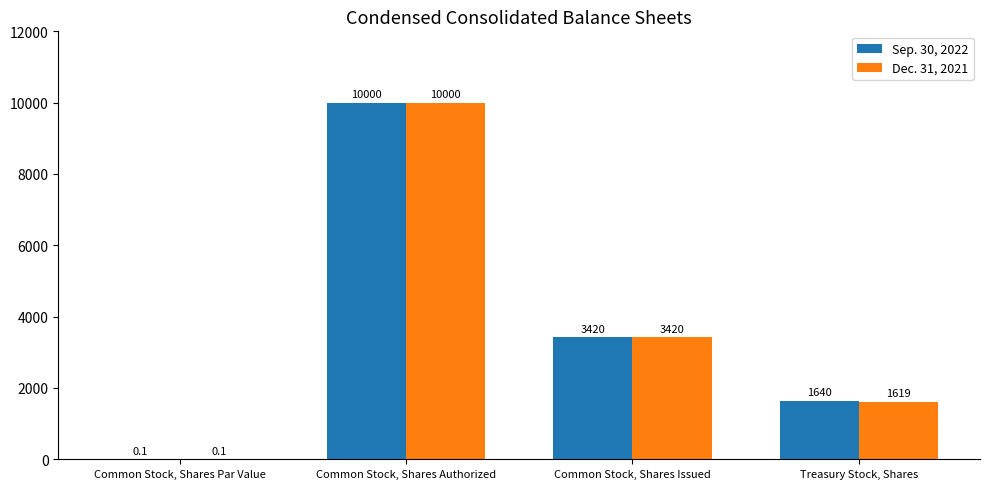

What is the approximate value of Dec. 31, 2021 at Common Stock, Shares Issued?

3420.0